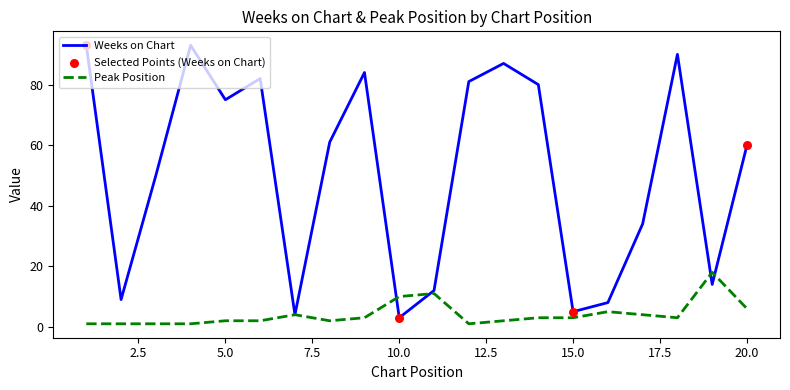

Which series has the largest total across all categories?

Weeks on Chart